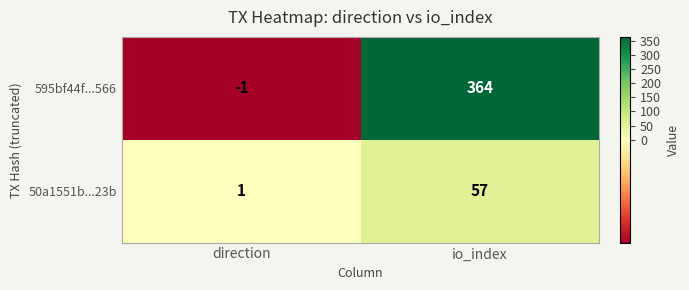

At which label is 50a1551b...23b closest to 29?

direction